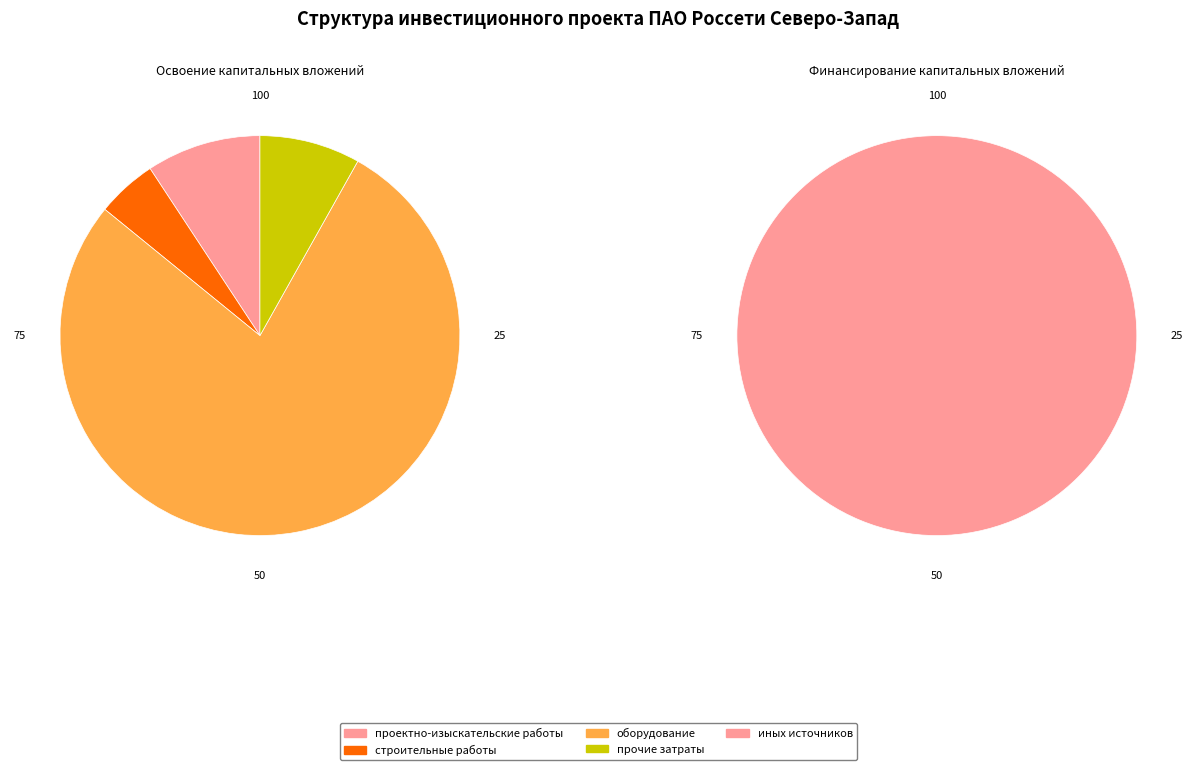

To the nearest percent, what is the average slice percentage?

25%